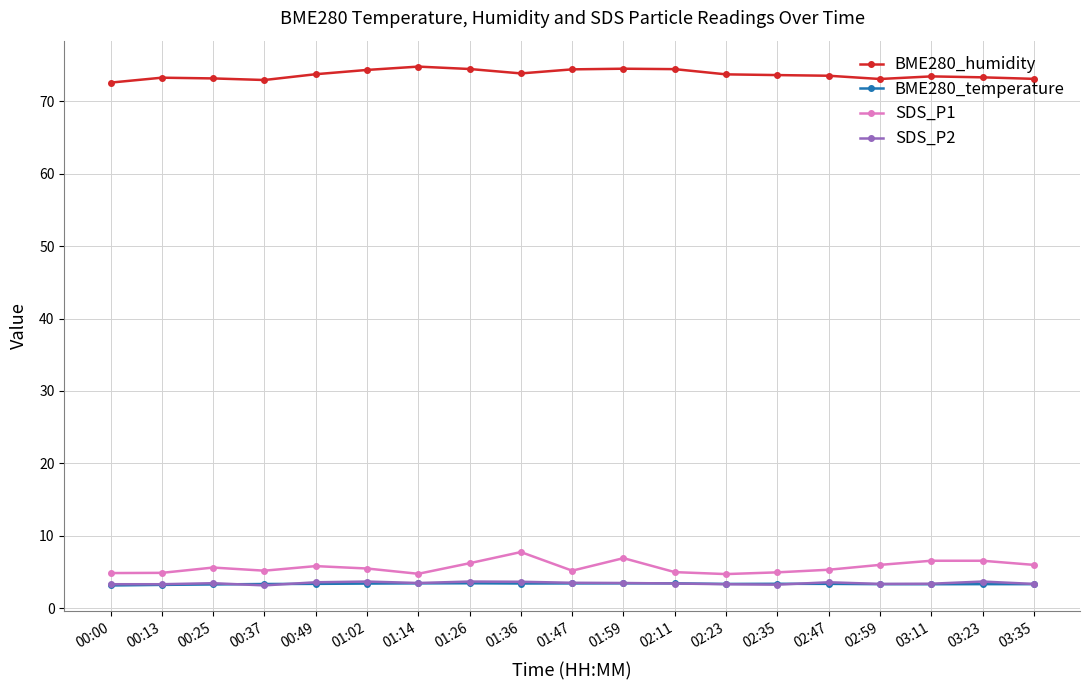

Is it true that BME280_humidity equals 129.1 at 02:35?

False